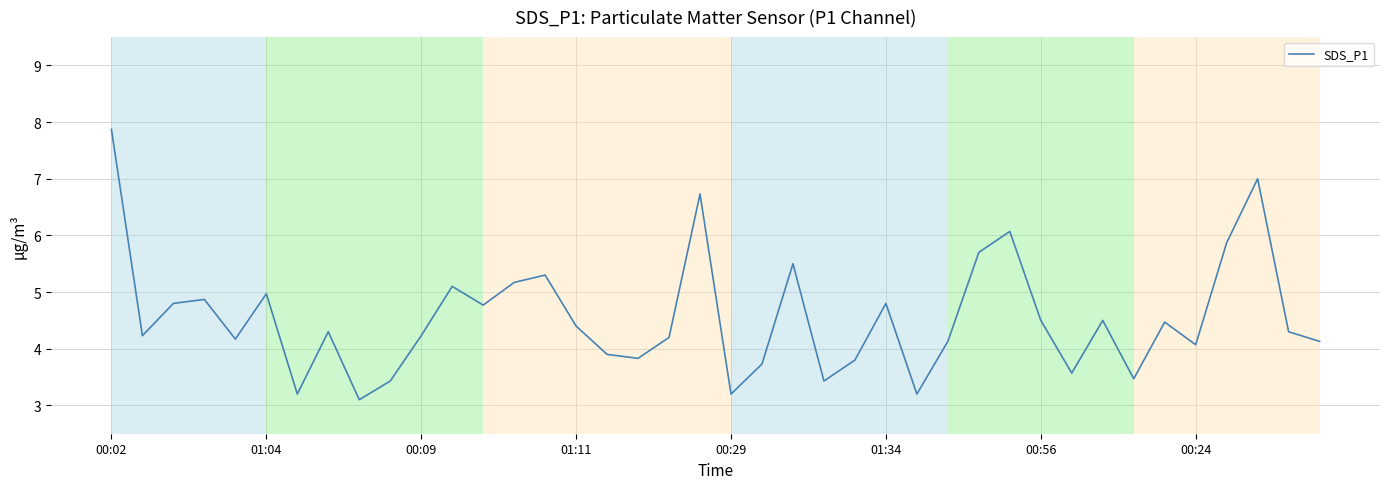

What is the difference between the maximum and minimum values?

4.8